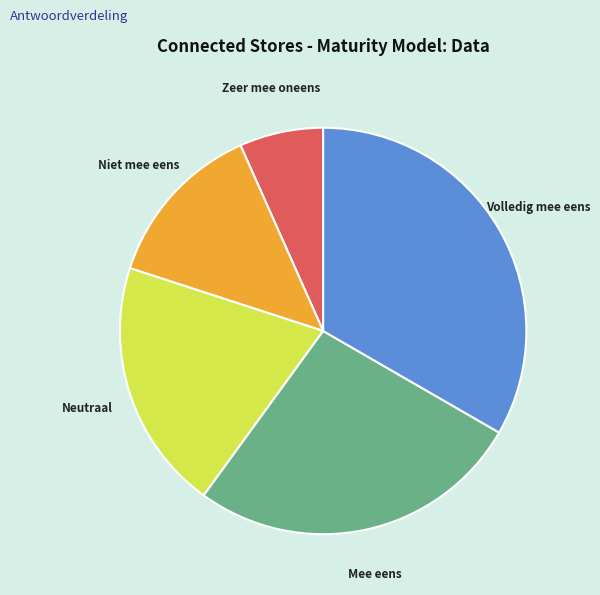

How many segments does this pie chart have?

5